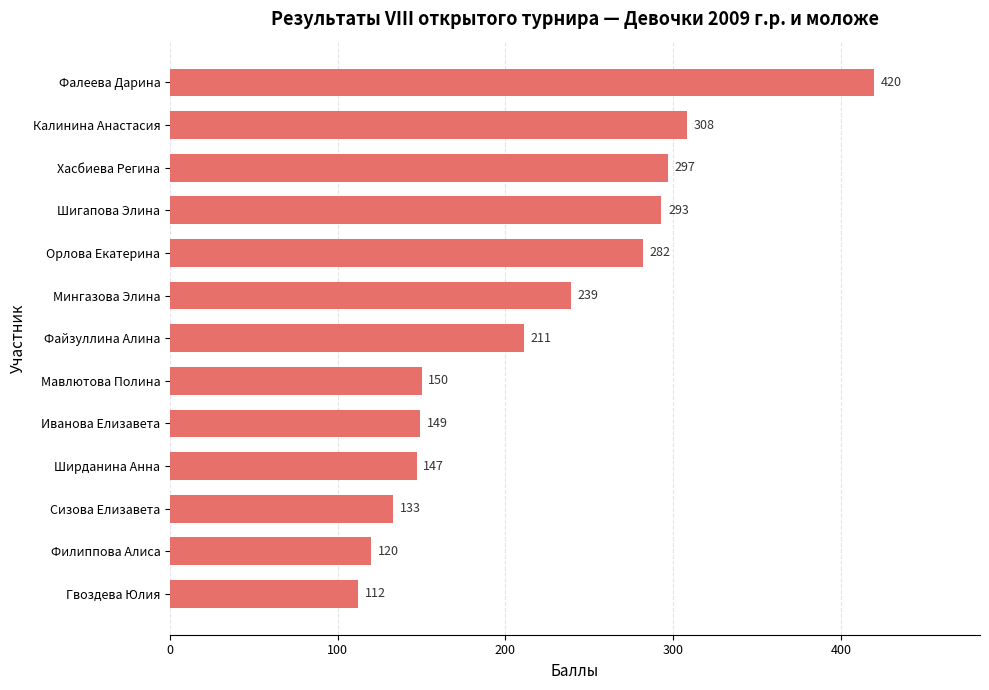

How many values are below 211?

6